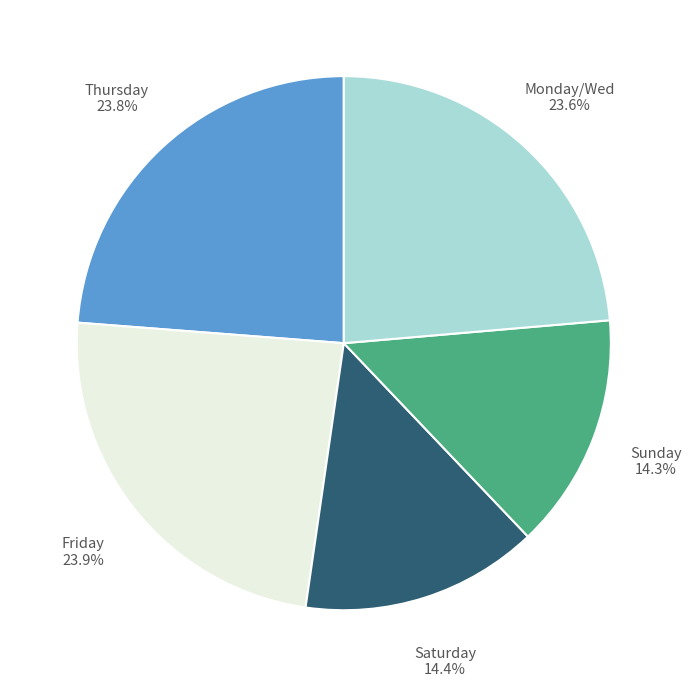

Does any single category account for the majority?

No